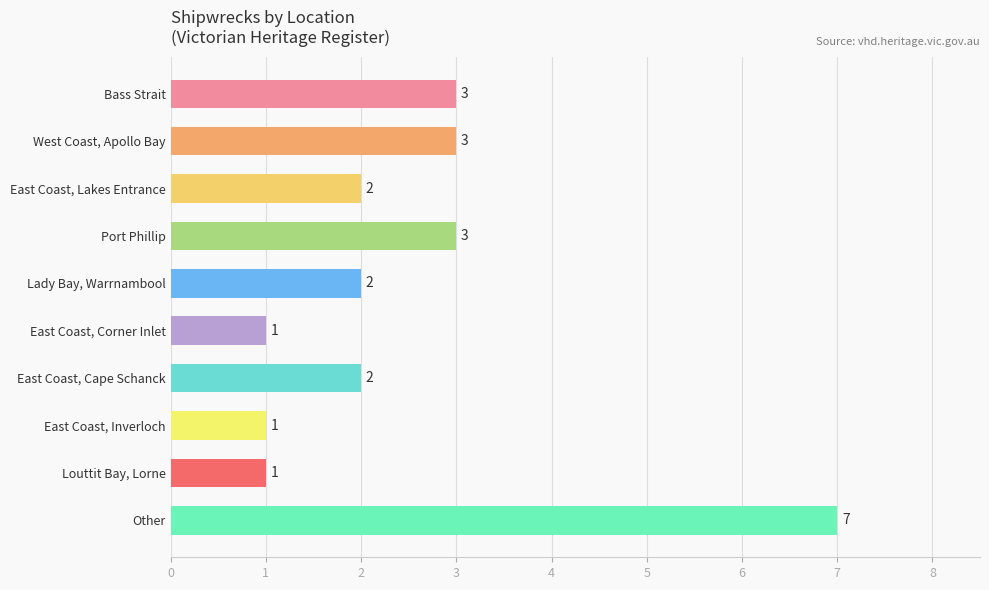

The chart shows a value of 9 at Other. True or false?

False